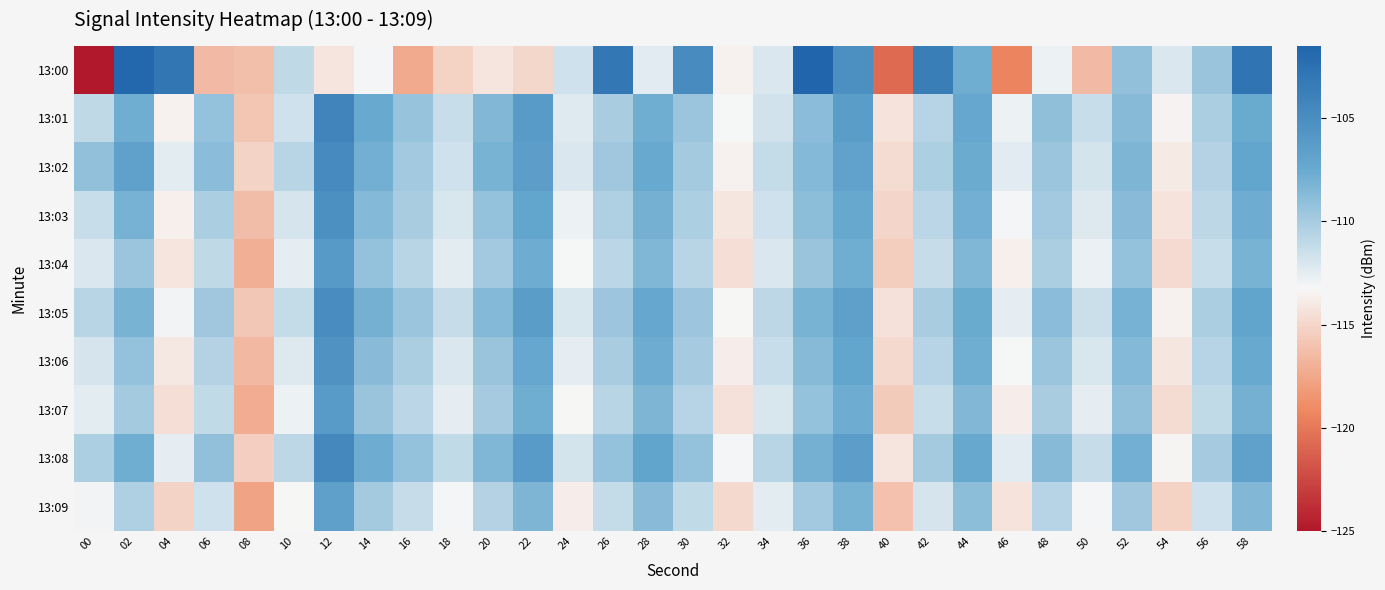

Count the number of data series in this chart.

10